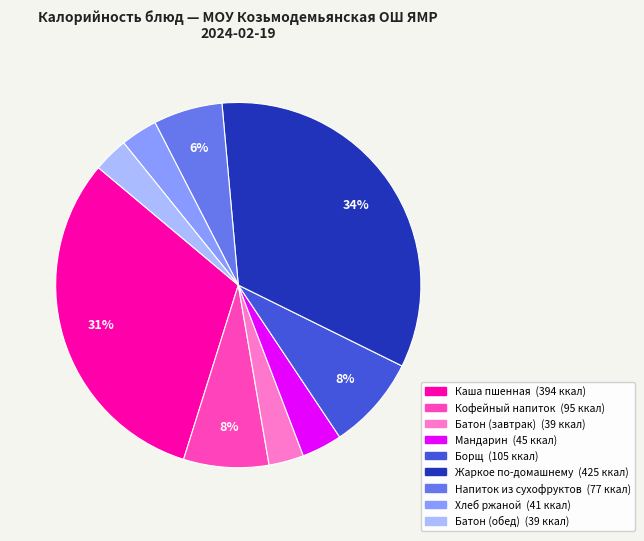

What percentage is the Кофейный напиток slice, to the nearest percent?

8%